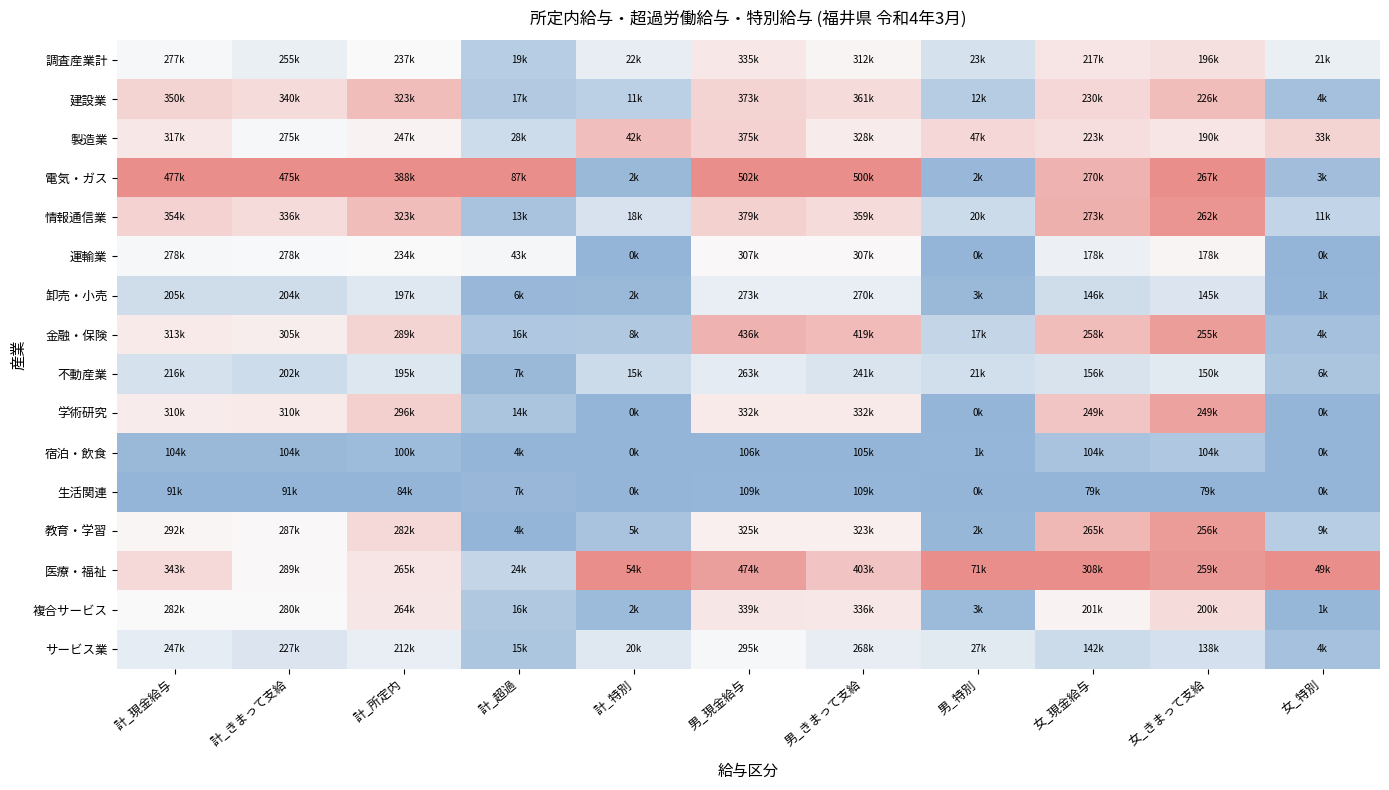

Reading right to left, what are all the values shown in this chart?

調査産業計: 女_特別=-0.1	女_きまって支給=0.1	女_現金給与=0.1	男_特別=-0.2	男_きまって支給=0.0	男_現金給与=0.1	計_特別=-0.1	計_超過=-0.3	計_所定内=0.0	計_きまって支給=-0.1	計_現金給与=-0.0
建設業: 女_特別=-0.4	女_きまって支給=0.3	女_現金給与=0.2	男_特別=-0.3	男_きまって支給=0.1	男_現金給与=0.2	計_特別=-0.3	計_超過=-0.3	計_所定内=0.3	計_きまって支給=0.1	計_現金給与=0.2
製造業: 女_特別=0.2	女_きまって支給=0.1	女_現金給与=0.1	男_特別=0.2	男_きまって支給=0.1	男_現金給与=0.2	計_特別=0.3	計_超過=-0.2	計_所定内=0.0	計_きまって支給=-0.0	計_現金給与=0.1
電気・ガス: 女_特別=-0.4	女_きまって支給=0.5	女_現金給与=0.3	男_特別=-0.5	男_きまって支給=0.5	男_現金給与=0.5	計_特別=-0.5	計_超過=0.5	計_所定内=0.5	計_きまって支給=0.5	計_現金給与=0.5
情報通信業: 女_特別=-0.3	女_きまって支給=0.5	女_現金給与=0.3	男_特別=-0.2	男_きまって支給=0.1	男_現金給与=0.2	計_特別=-0.2	計_超過=-0.4	計_所定内=0.3	計_きまって支給=0.1	計_現金給与=0.2
運輸業: 女_特別=-0.5	女_きまって支給=0.0	女_現金給与=-0.1	男_特別=-0.5	男_きまって支給=0.0	男_現金給与=0.0	計_特別=-0.5	計_超過=-0.0	計_所定内=-0.0	計_きまって支給=-0.0	計_現金給与=-0.0
卸売・小売: 女_特別=-0.5	女_きまって支給=-0.1	女_現金給与=-0.2	男_特別=-0.5	男_きまって支給=-0.1	男_現金給与=-0.1	計_特別=-0.5	計_超過=-0.5	計_所定内=-0.1	計_きまって支給=-0.2	計_現金給与=-0.2
金融・保険: 女_特別=-0.4	女_きまって支給=0.4	女_現金給与=0.3	男_特別=-0.3	男_きまって支給=0.3	男_現金給与=0.3	計_特別=-0.4	計_超過=-0.4	計_所定内=0.2	計_きまって支給=0.1	計_現金給与=0.1
不動産業: 女_特別=-0.4	女_きまって支給=-0.1	女_現金給与=-0.2	男_特別=-0.2	男_きまって支給=-0.2	男_現金給与=-0.1	計_特別=-0.2	計_超過=-0.5	計_所定内=-0.1	計_きまって支給=-0.2	計_現金給与=-0.2
学術研究: 女_特別=-0.5	女_きまって支給=0.4	女_現金給与=0.2	男_特別=-0.5	男_きまって支給=0.1	男_現金給与=0.1	計_特別=-0.5	計_超過=-0.4	計_所定内=0.2	計_きまって支給=0.1	計_現金給与=0.1
宿泊・飲食: 女_特別=-0.5	女_きまって支給=-0.4	女_現金給与=-0.4	男_特別=-0.5	男_きまって支給=-0.5	男_現金給与=-0.5	計_特別=-0.5	計_超過=-0.5	計_所定内=-0.4	計_きまって支給=-0.5	計_現金給与=-0.5
生活関連: 女_特別=-0.5	女_きまって支給=-0.5	女_現金給与=-0.5	男_特別=-0.5	男_きまって支給=-0.5	男_現金給与=-0.5	計_特別=-0.5	計_超過=-0.5	計_所定内=-0.5	計_きまって支給=-0.5	計_現金給与=-0.5
教育・学習: 女_特別=-0.3	女_きまって支給=0.4	女_現金給与=0.3	男_特別=-0.5	男_きまって支給=0.1	男_現金給与=0.1	計_特別=-0.4	計_超過=-0.5	計_所定内=0.2	計_きまって支給=0.0	計_現金給与=0.0
医療・福祉: 女_特別=0.5	女_きまって支給=0.5	女_現金給与=0.5	男_特別=0.5	男_きまって支給=0.3	男_現金給与=0.4	計_特別=0.5	計_超過=-0.3	計_所定内=0.1	計_きまって支給=0.0	計_現金給与=0.2
複合サービス: 女_特別=-0.5	女_きまって支給=0.1	女_現金給与=0.0	男_特別=-0.5	男_きまって支給=0.1	男_現金給与=0.1	計_特別=-0.5	計_超過=-0.4	計_所定内=0.1	計_きまって支給=-0.0	計_現金給与=-0.0
サービス業: 女_特別=-0.4	女_きまって支給=-0.2	女_現金給与=-0.2	男_特別=-0.1	男_きまって支給=-0.1	男_現金給与=-0.0	計_特別=-0.1	計_超過=-0.4	計_所定内=-0.1	計_きまって支給=-0.1	計_現金給与=-0.1